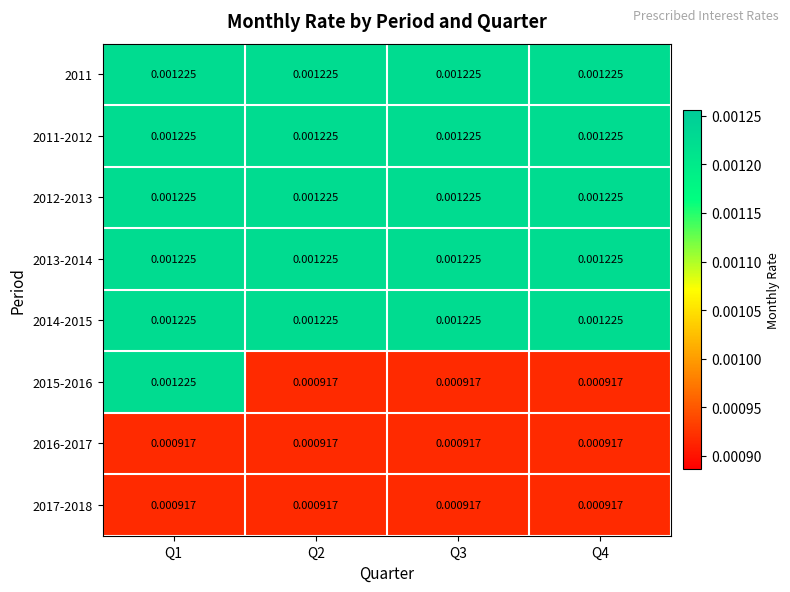

Count the number of categories in the chart.

4